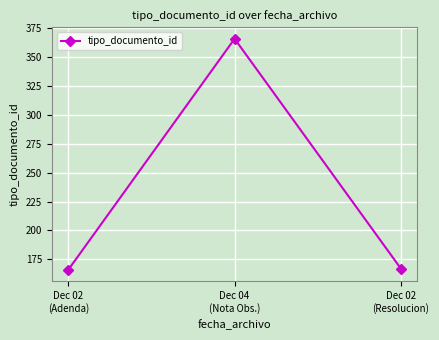

Is this an area chart (filled region under the line)?

No